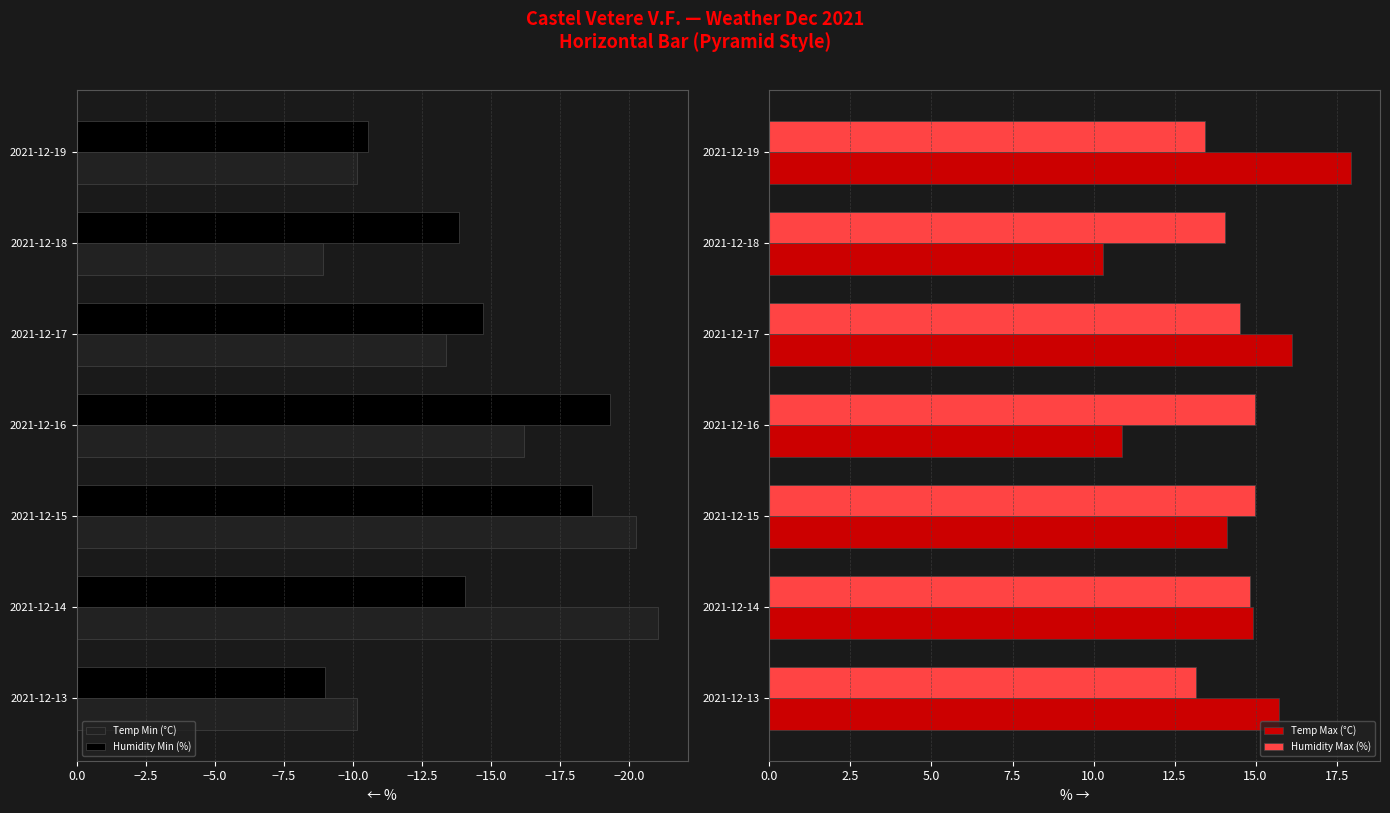

The Humidity Max (%) series shows 14.8 at 2021-12-14. True or false?

True